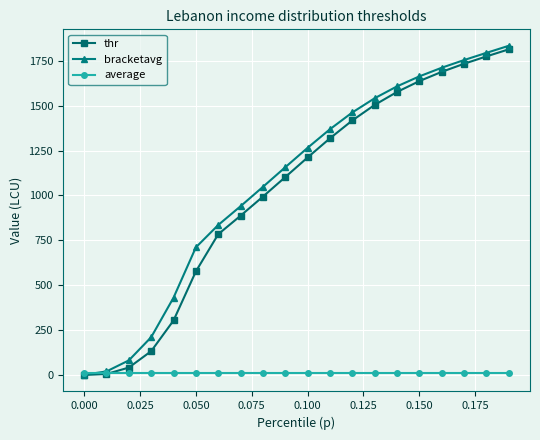

What is the value of the thr point at the 4th from the left?

133.9